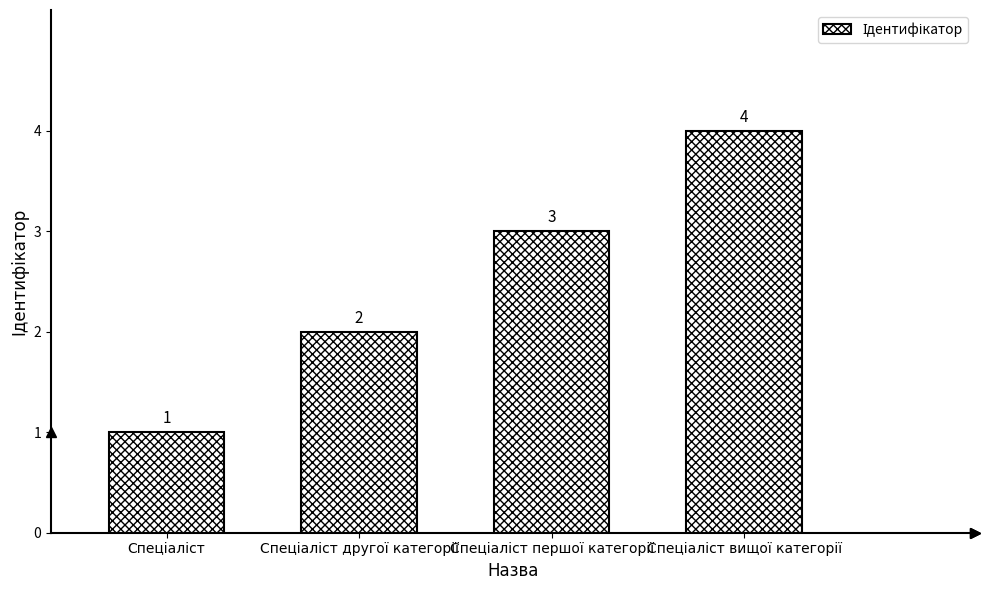

How many values are between 2 and 4?

3